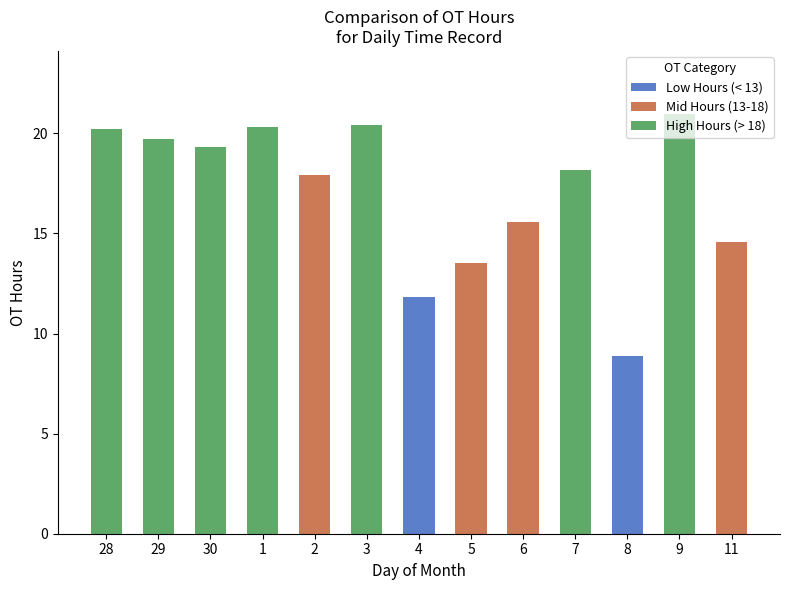

The value at 29 is 26.6. True or false?

False